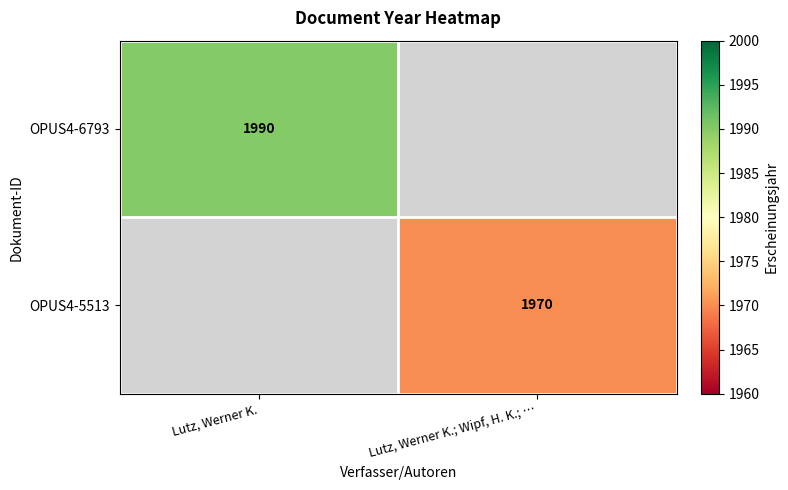

Is the value of OPUS4-6793 at Lutz, Werner K. greater than the value of OPUS4-5513 at Lutz, Werner K.; Wipf, H. K.; …?

Yes